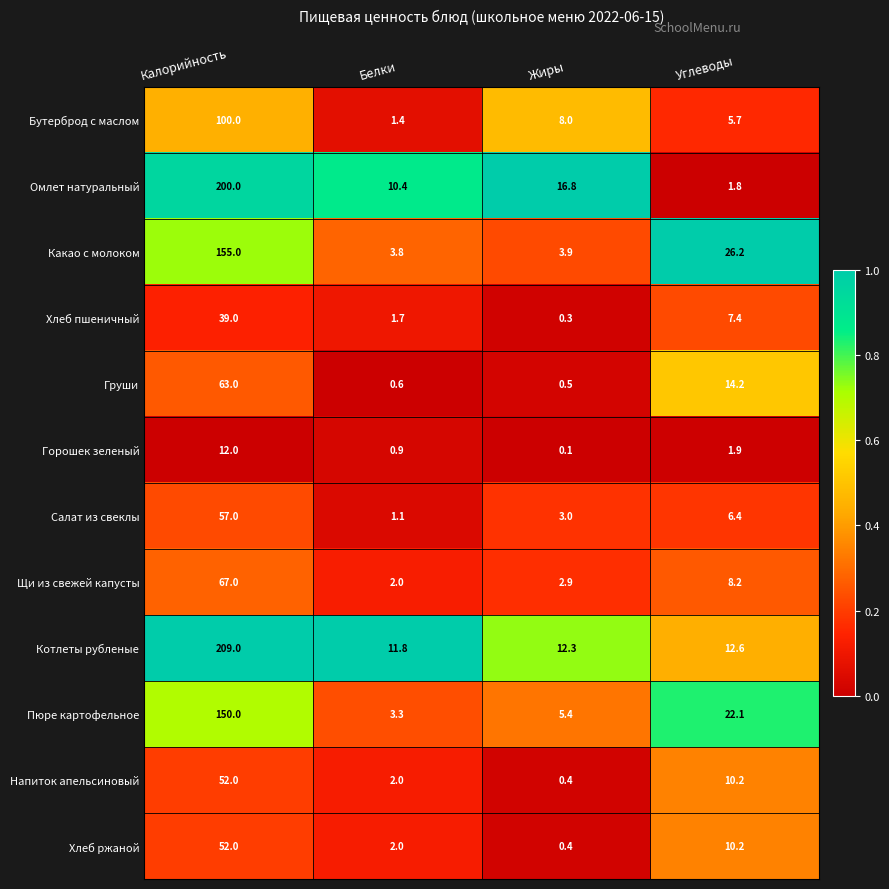

At which category is the sum across all series the highest?

Калорийность